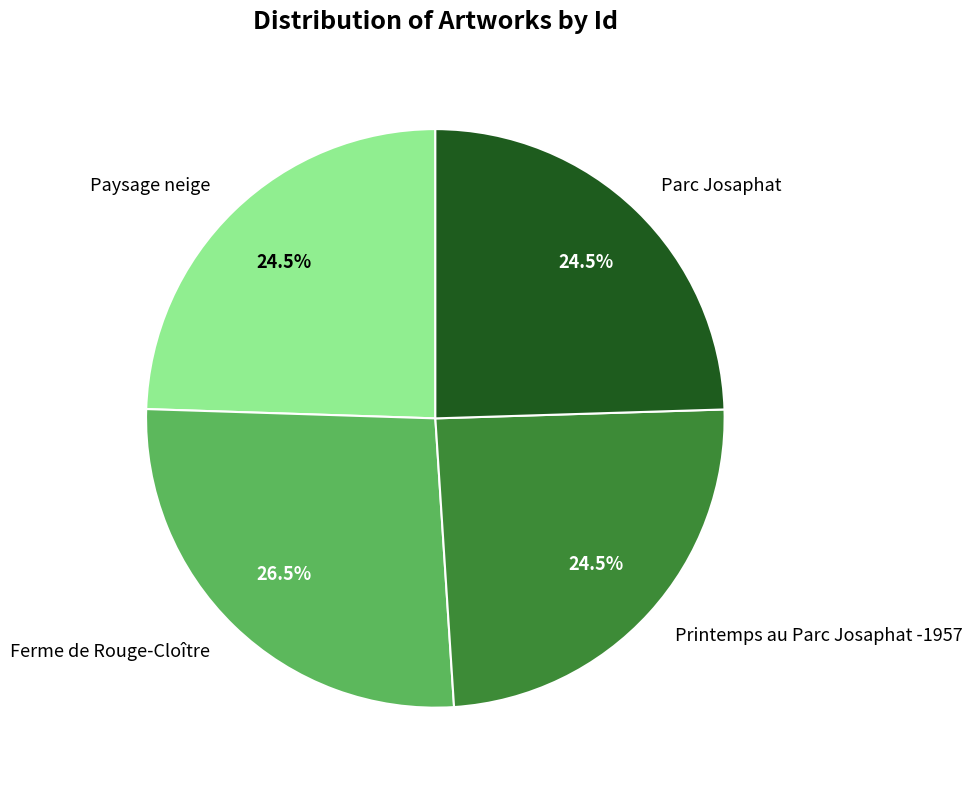

How many segments does this pie chart have?

4